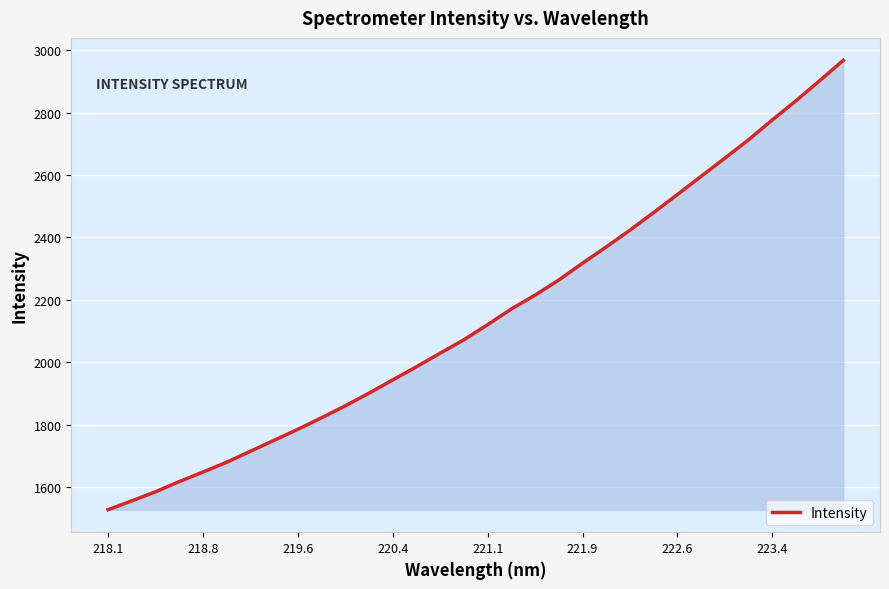

What is the smallest value displayed?

1528.1